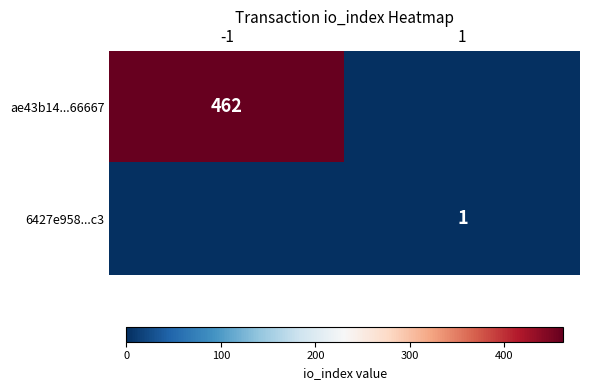

The 6427e958...c3 series shows 1 at 1. True or false?

True